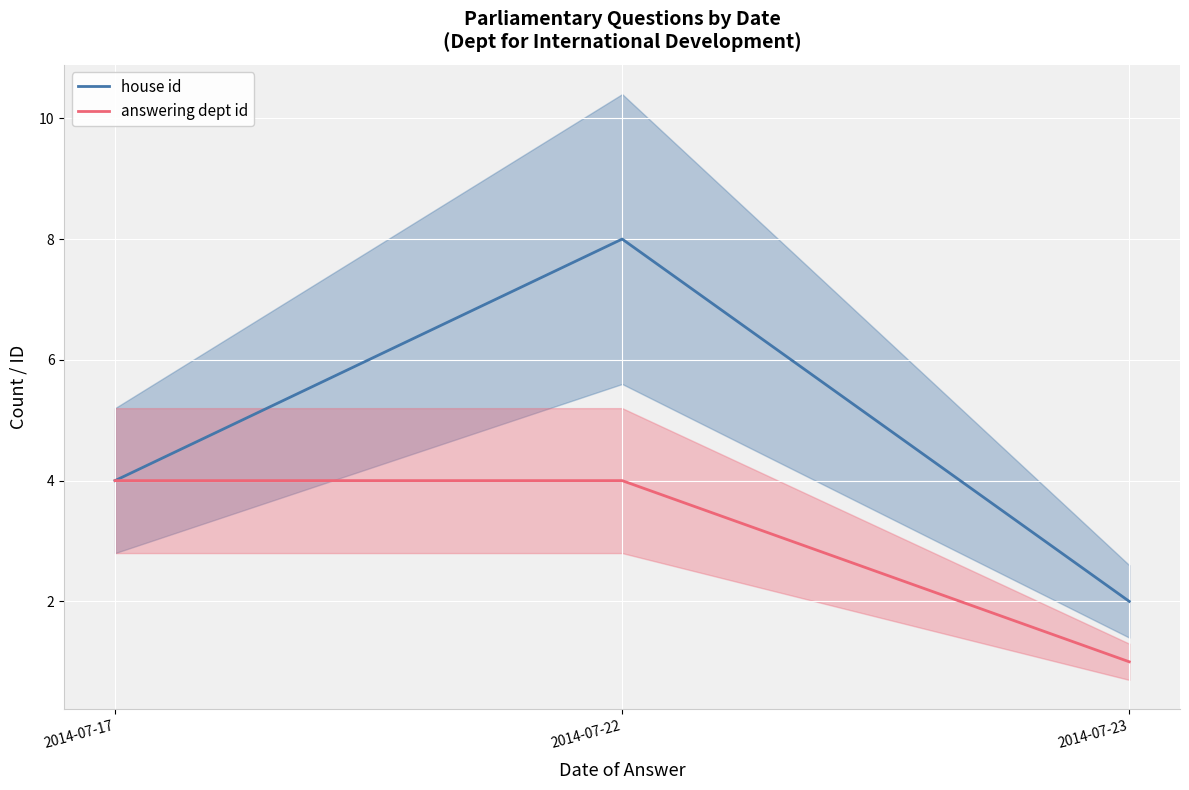

The value of answering dept id at 2014-07-17 is 4. True or false?

True